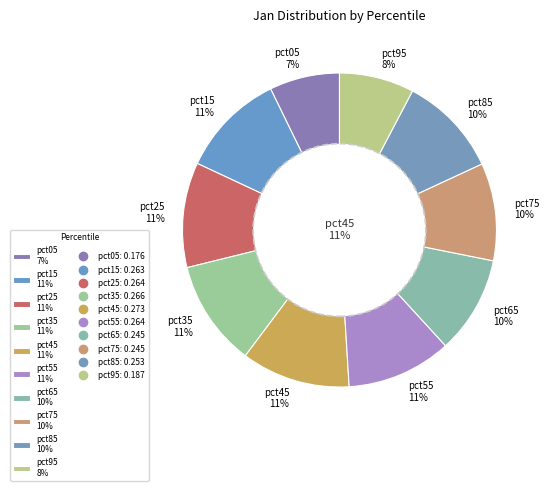

To the nearest percent, what is the difference between the largest and smallest slice percentages?

4%